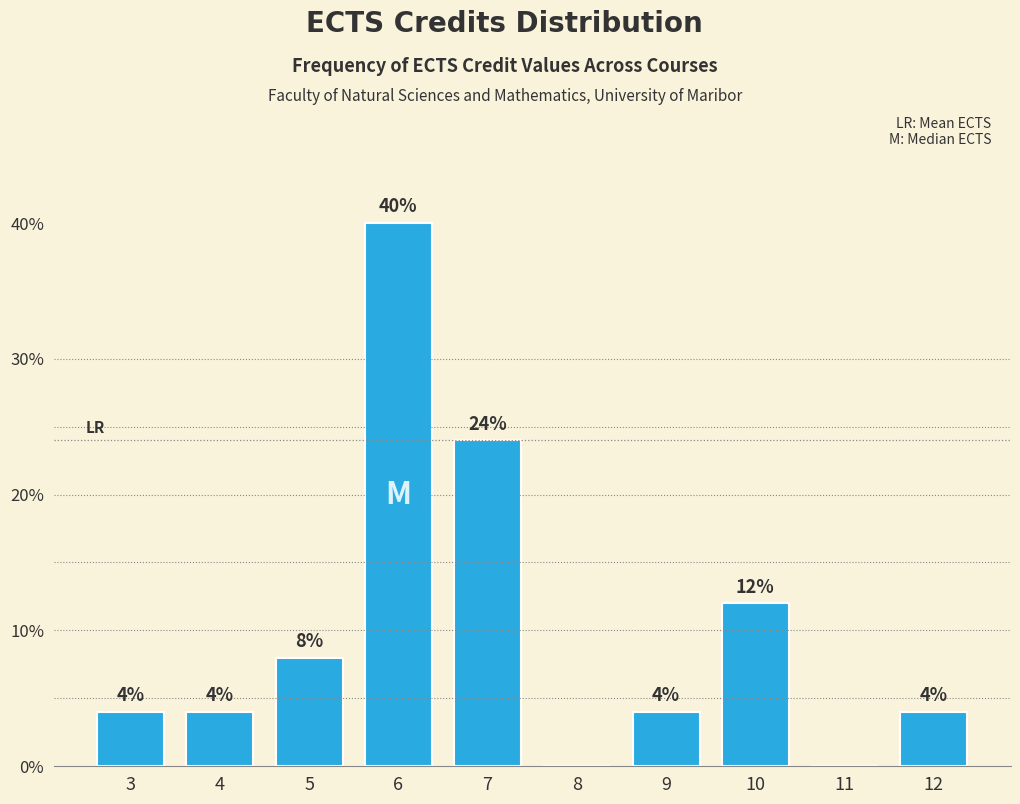

Reading left to right, list all the values displayed in this chart.

3=4	4=4	5=8	6=40	7=24	8=0	9=4	10=12	11=0	12=4